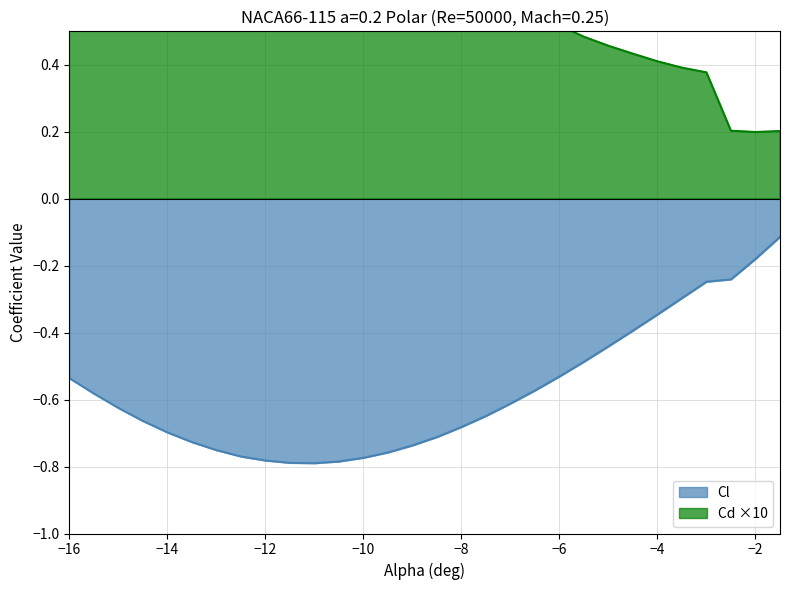

The value of Cl at -14.5 is -0.2. True or false?

False